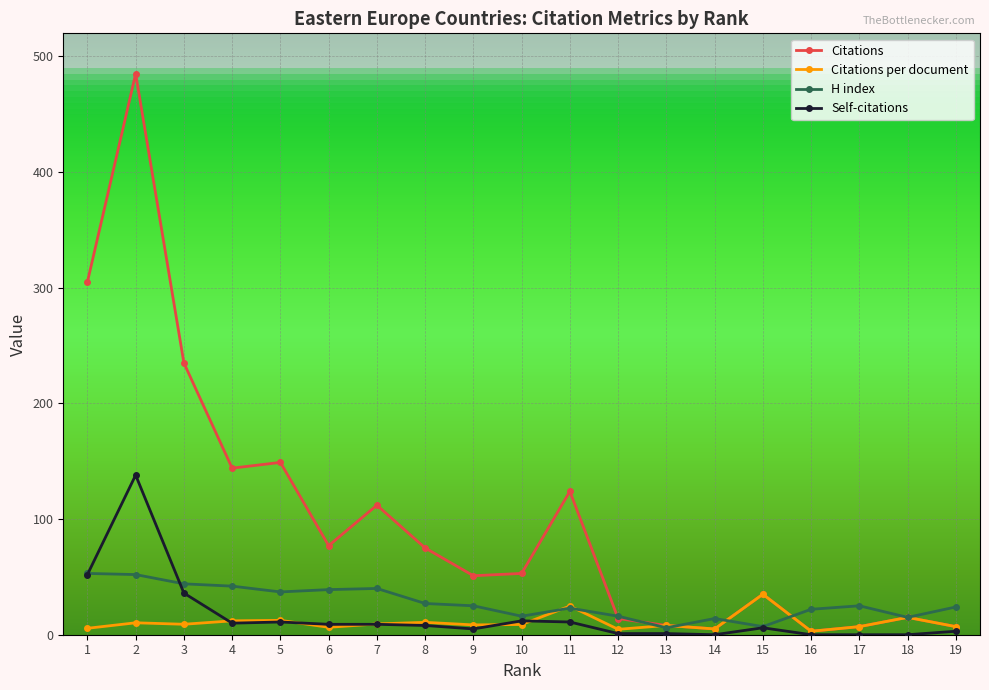

What are all the series names shown in the legend?

Citations, Citations per document, H index, Self-citations